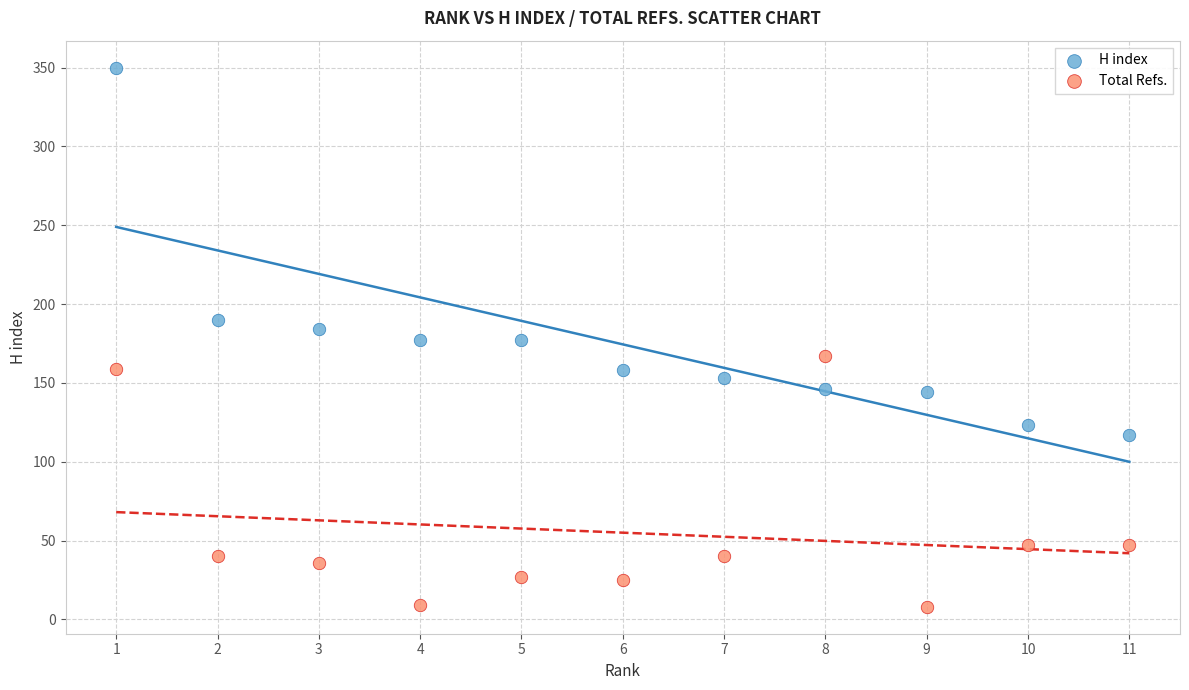

Which series reaches the minimum Y coordinate?

Total Refs.